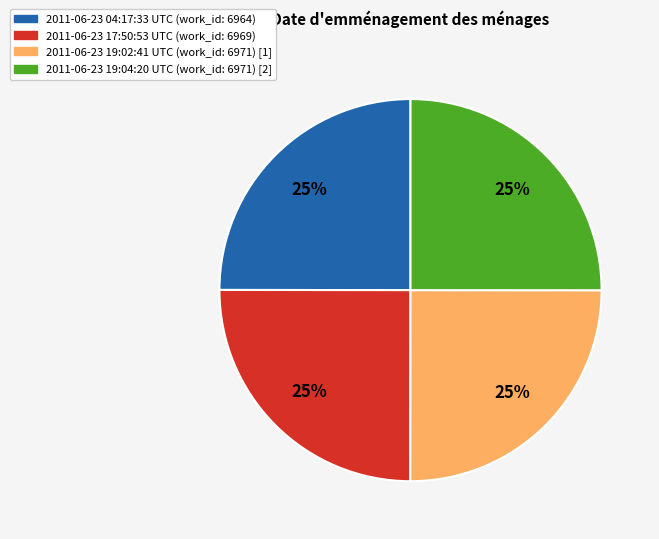

True or false: 2011-06-23 19:04:20 UTC accounts for 33% of the total.

False